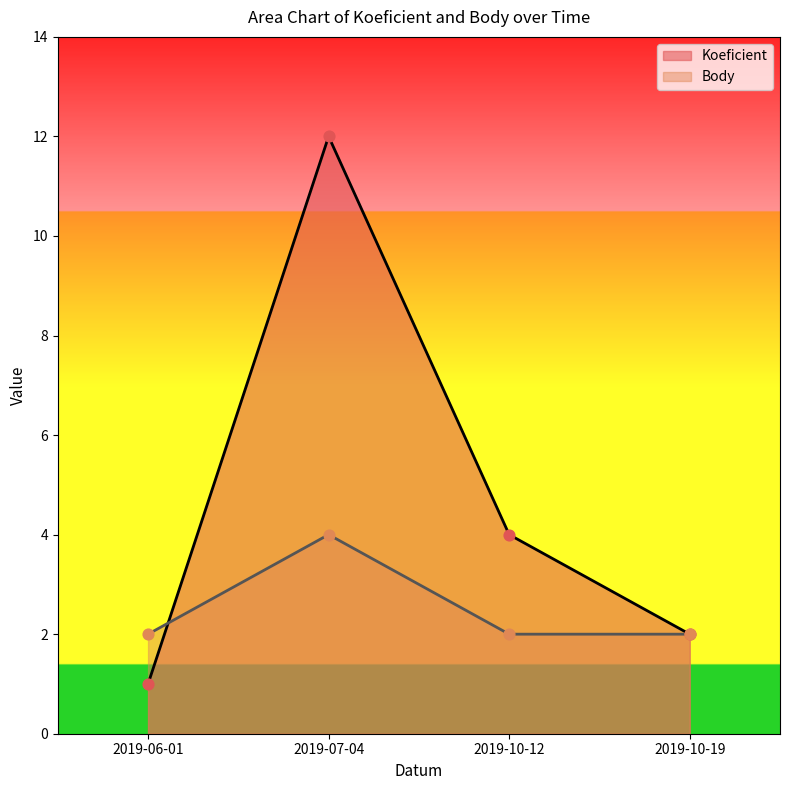

At how many categories does at least one series exceed 3?

2